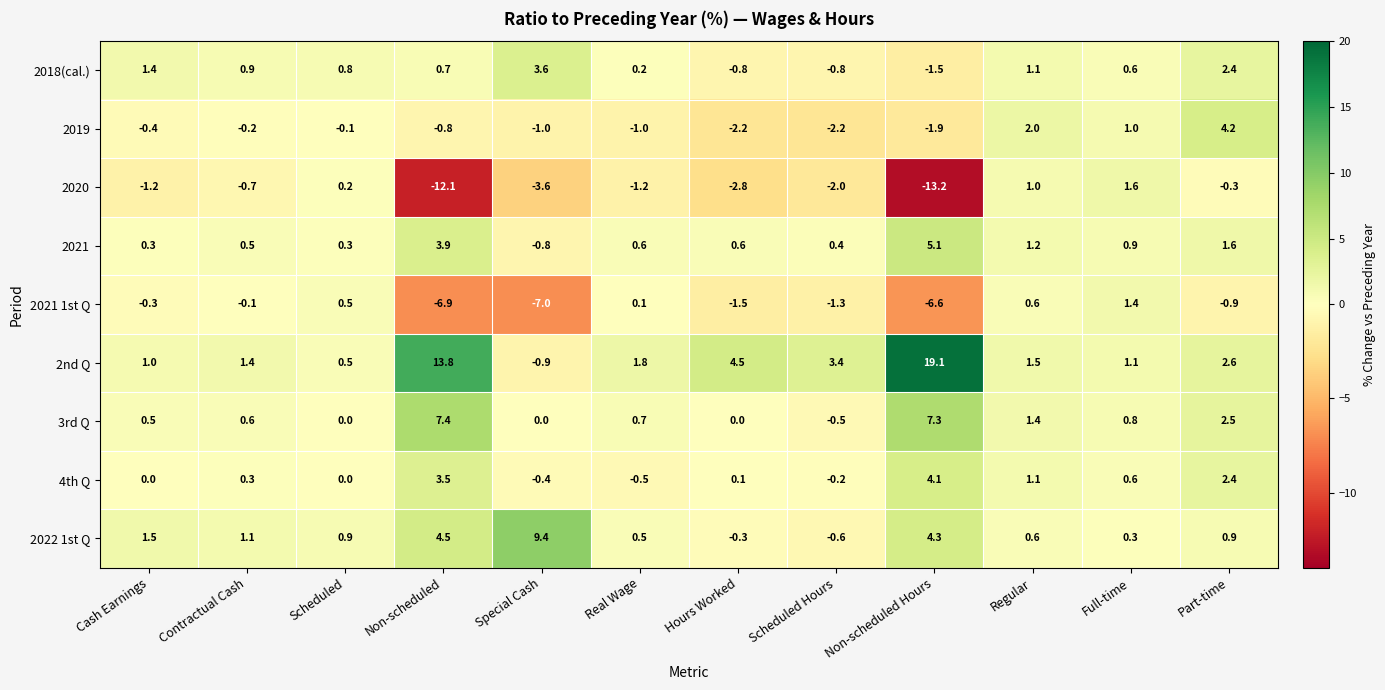

What is the maximum value shown in the chart?

19.1